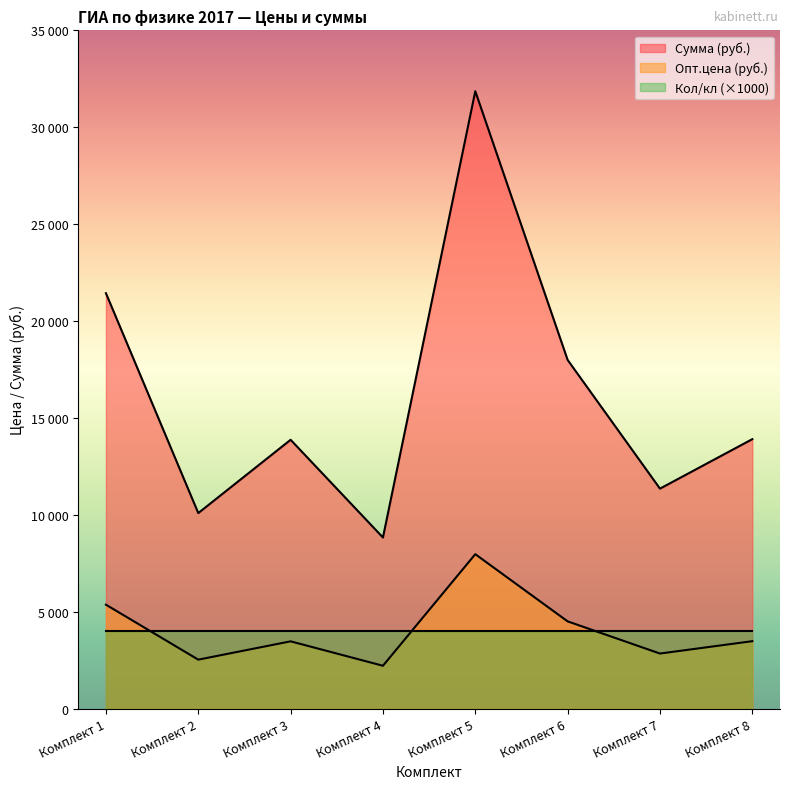

True or false: Опт.цена (руб.) and Сумма (руб.) cross at least once.

False